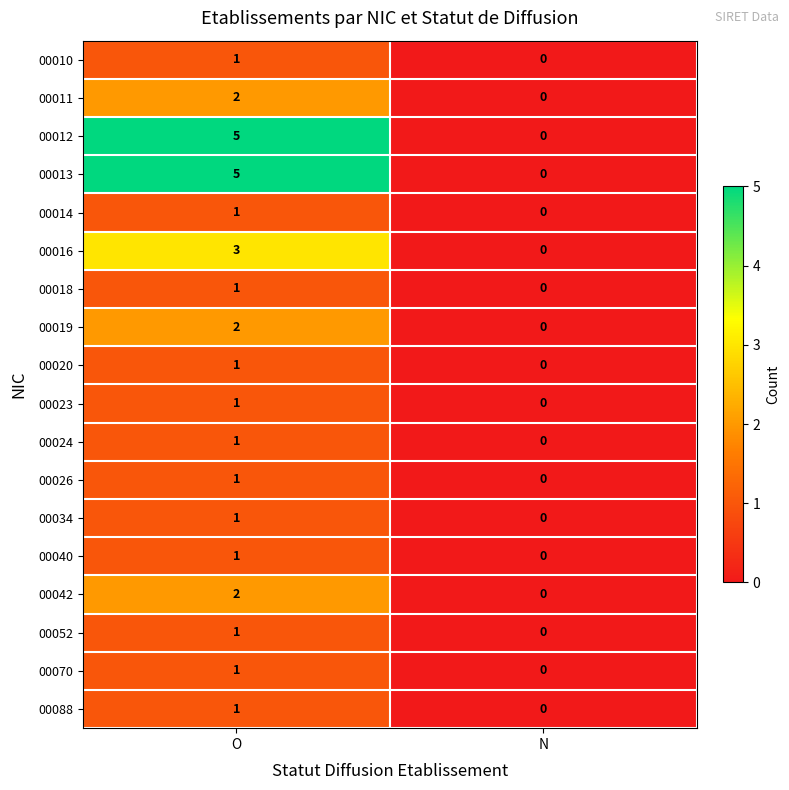

What is the difference between the maximum and minimum values in the 00013 series?

5